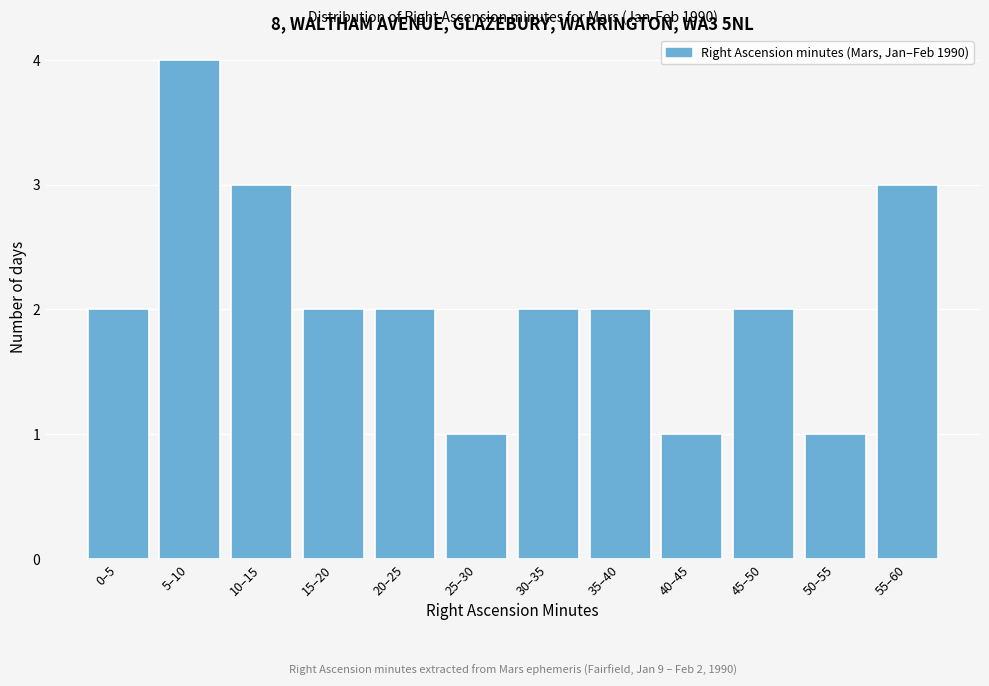

Reading right to left, list all the values displayed in this chart.

55–60=3	50–55=1	45–50=2	40–45=1	35–40=2	30–35=2	25–30=1	20–25=2	15–20=2	10–15=3	5–10=4	0–5=2